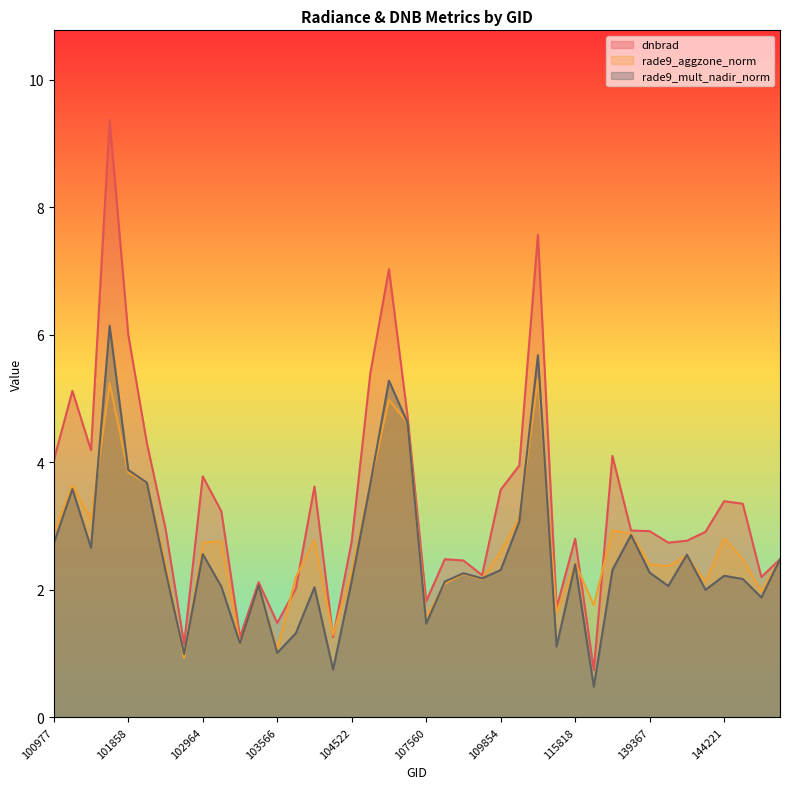

True or false: rade9_mult_nadir_norm has a value of 1.1 at 144634.

False